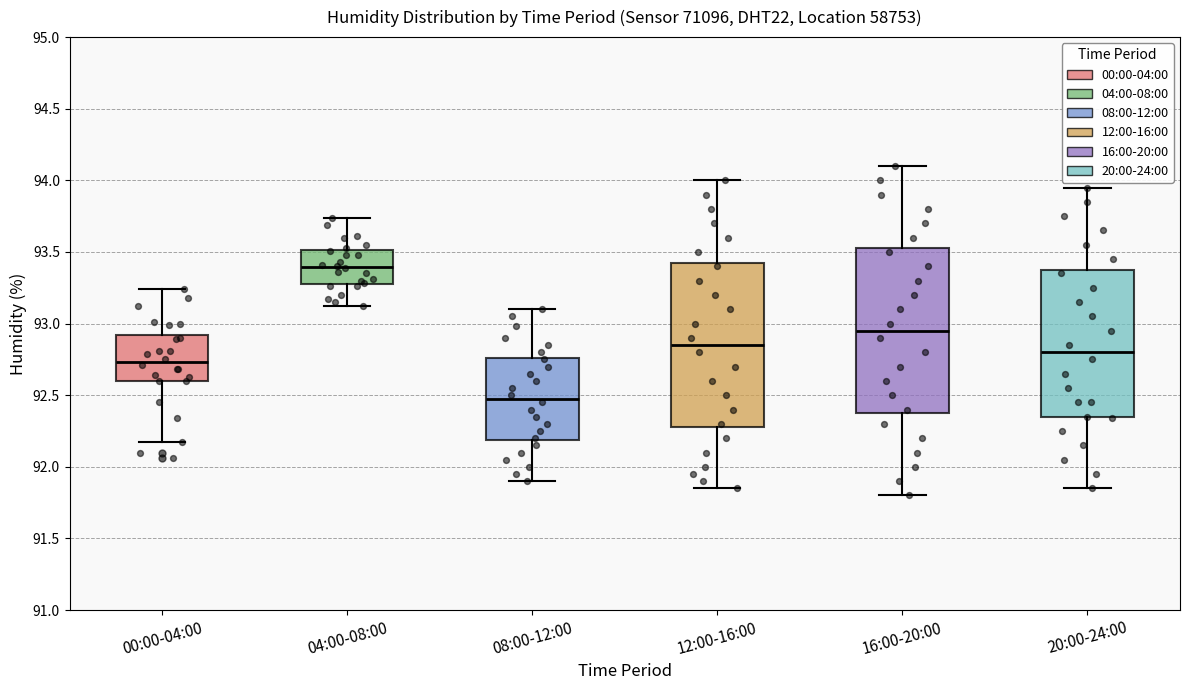

Reading left to right, transcribe this box plot: for each box, give where its median line is, the range the box spans, and where its two whiskers end, as read against the y-axis. The values are not printed on the chart, so give them approximately, as read against the axis.

00:00-04:00: median 92.75, box 92.60 to 92.90, whiskers 92.15 to 93.25
04:00-08:00: median 93.40, box 93.30 to 93.50, whiskers 93.10 to 93.75
08:00-12:00: median 92.50, box 92.20 to 92.75, whiskers 91.90 to 93.10
12:00-16:00: median 92.85, box 92.30 to 93.45, whiskers 91.85 to 94.00
16:00-20:00: median 92.95, box 92.40 to 93.55, whiskers 91.80 to 94.10
20:00-24:00: median 92.80, box 92.35 to 93.40, whiskers 91.85 to 93.95